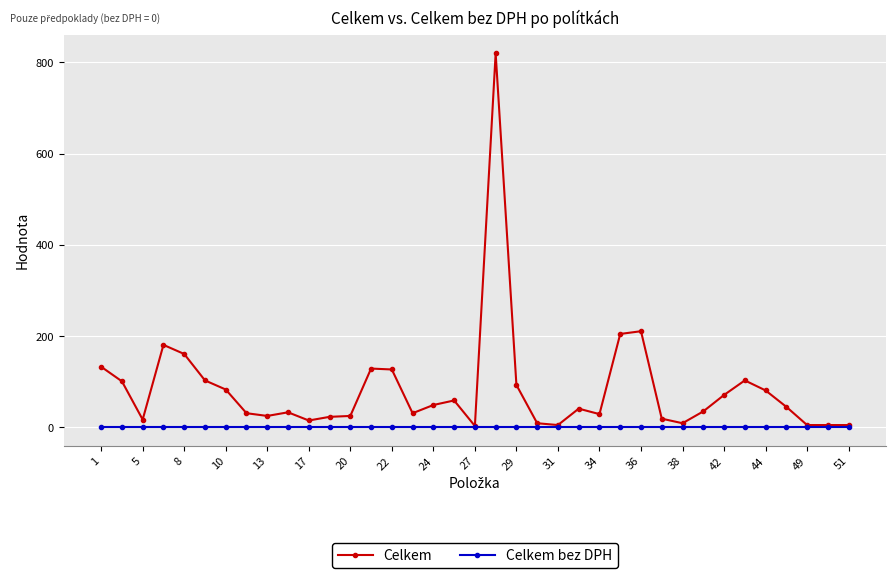

Rank the series by their maximum value, from lowest to highest.

Celkem bez DPH, Celkem